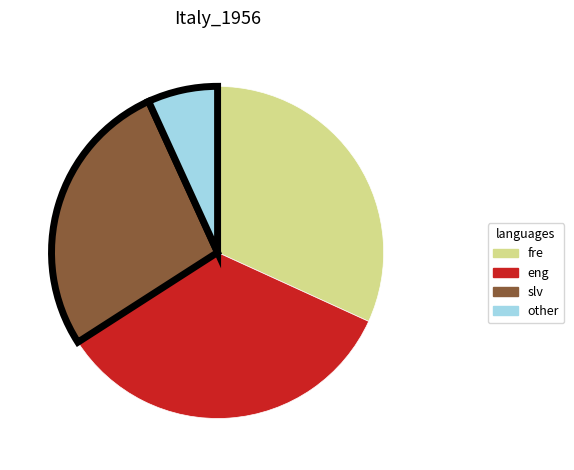

Is there any slice that represents more than half of the pie?

No